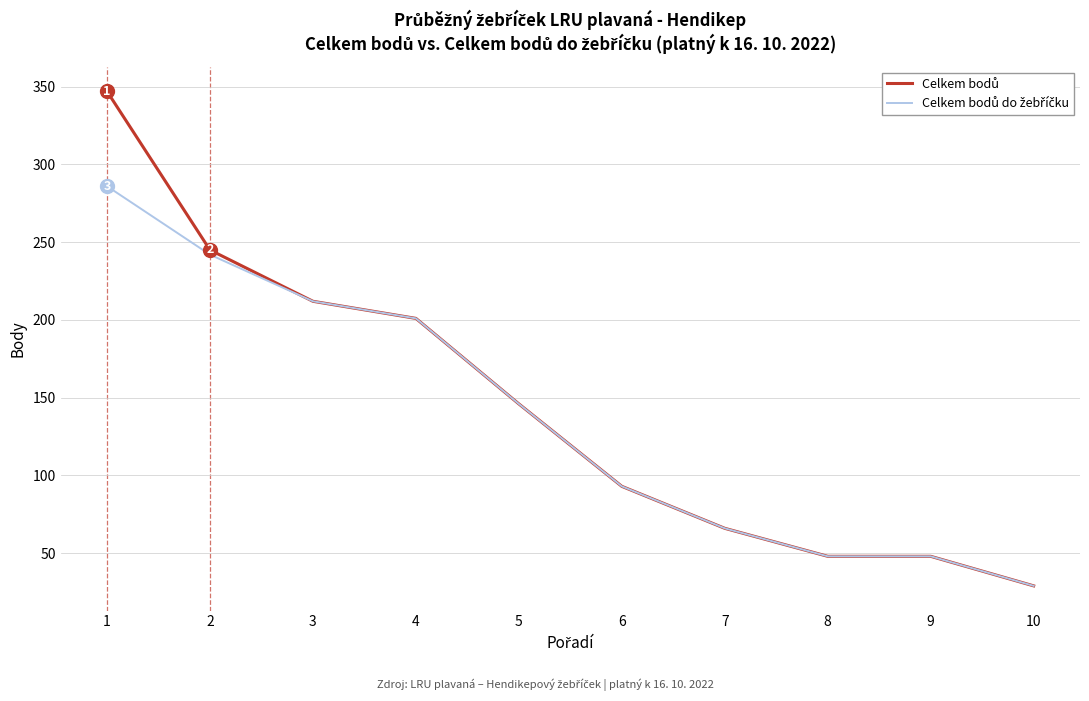

What is the minimum value shown in the chart?

29